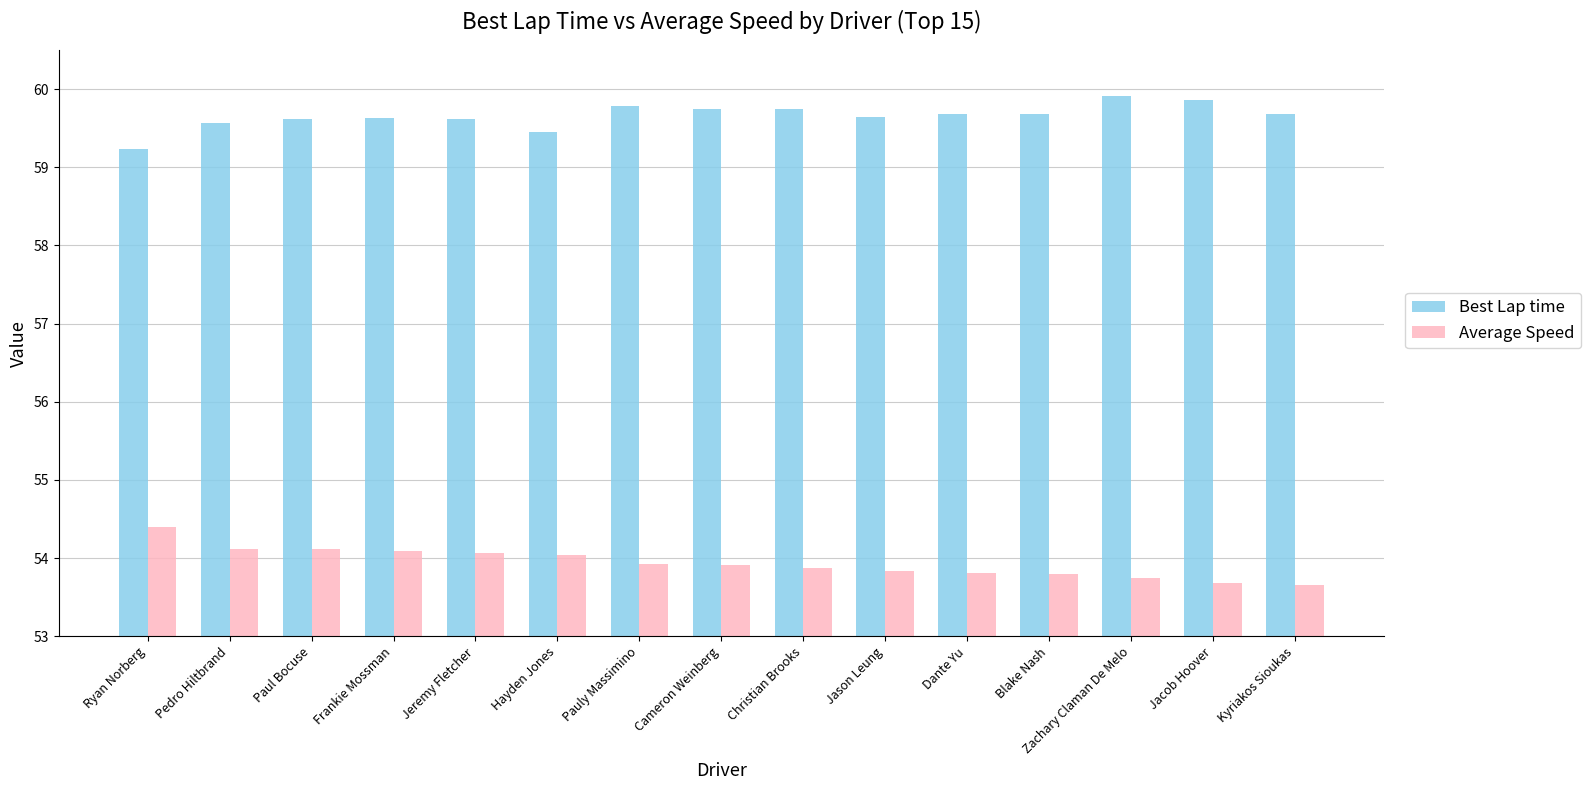

What is the sum of all Average Speed values?

809.1